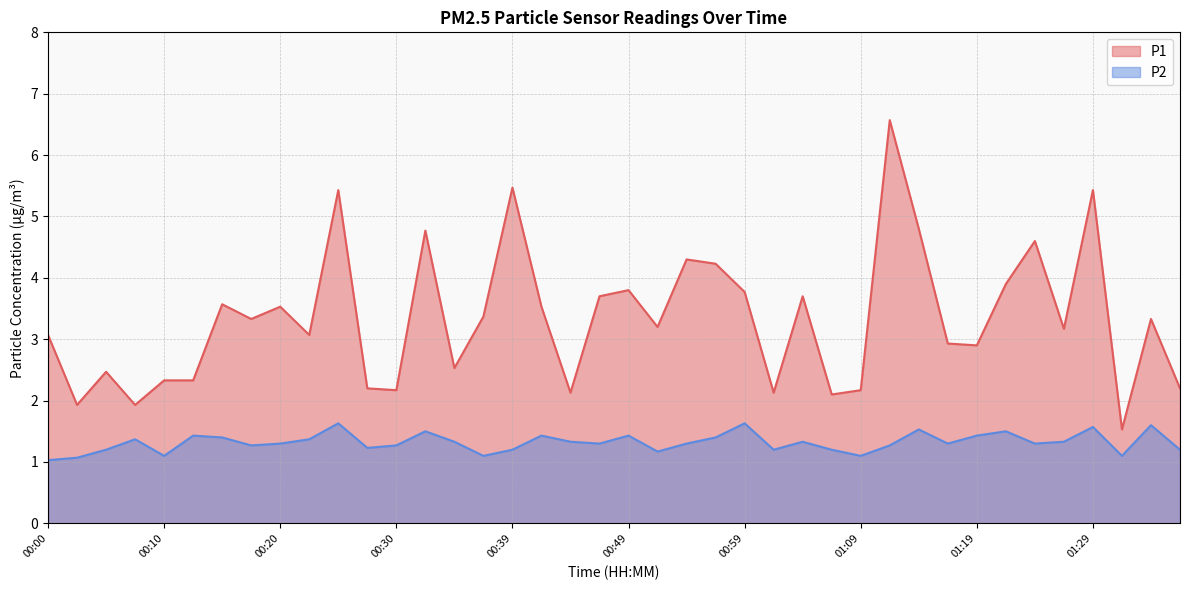

Which has a higher value, 00:49 or 00:54?

00:54